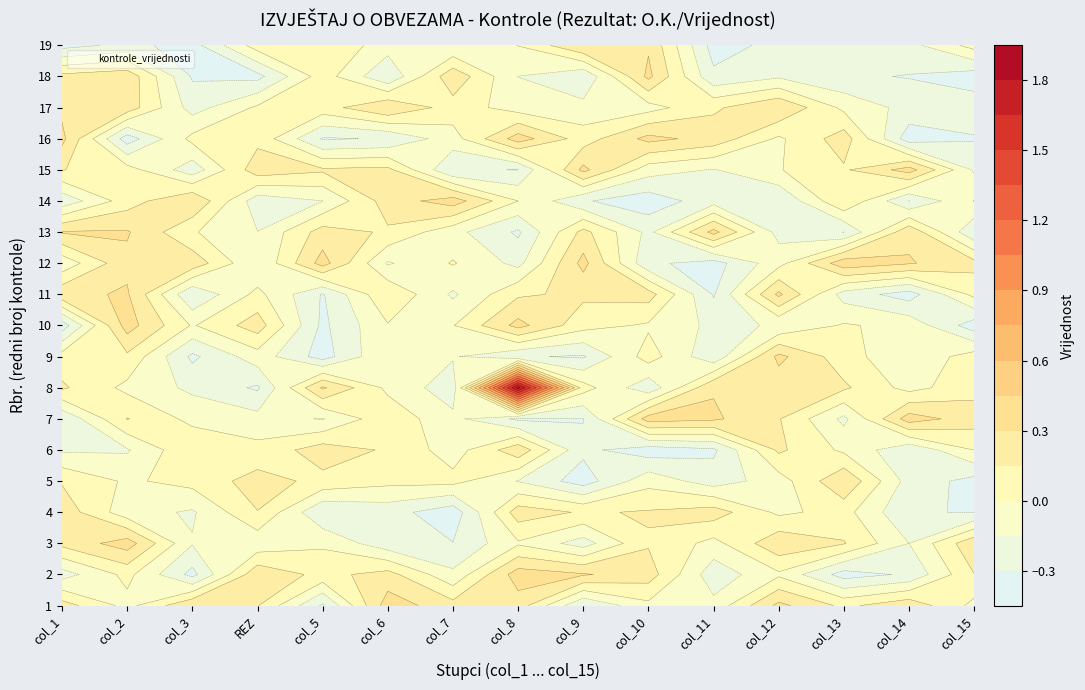

At which category is the sum across all series the highest?

7